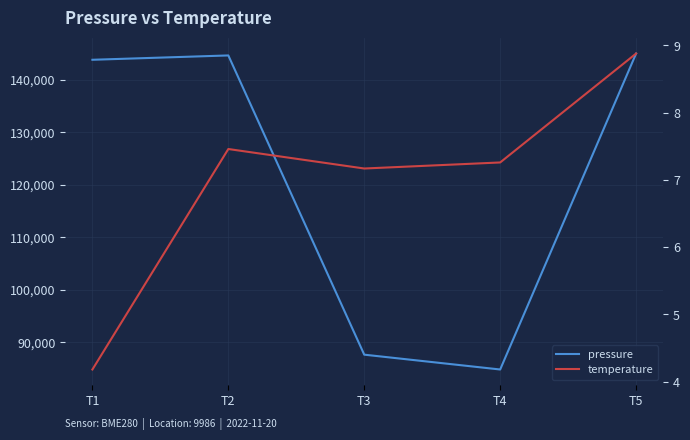

Is this an area chart (filled region under the line)?

No